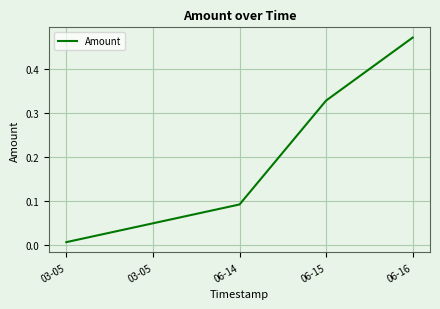

The chart shows a value of 0.3 at 06-15. True or false?

True